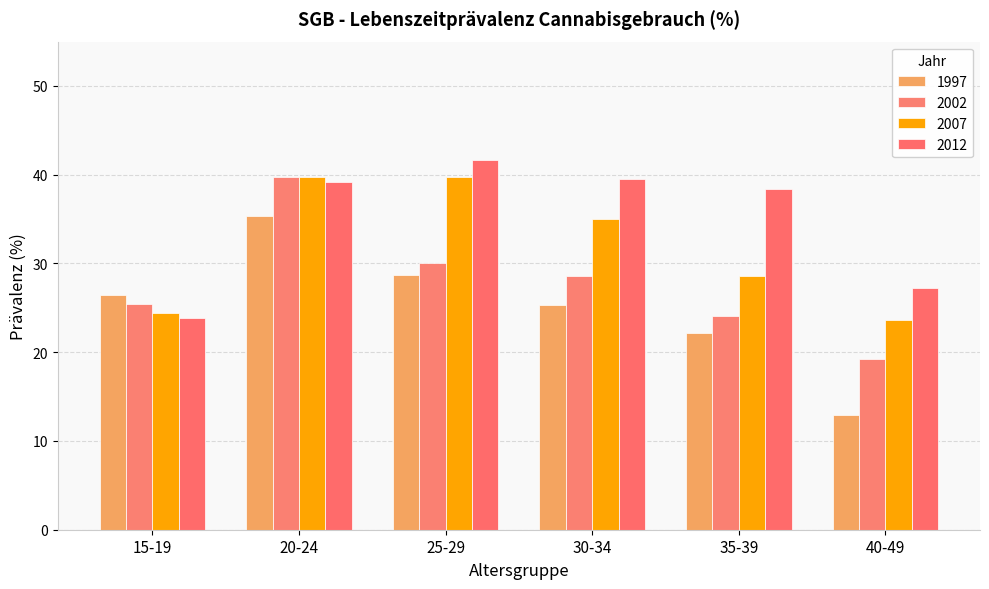

What is the label of the 1st bar from the right?

40-49